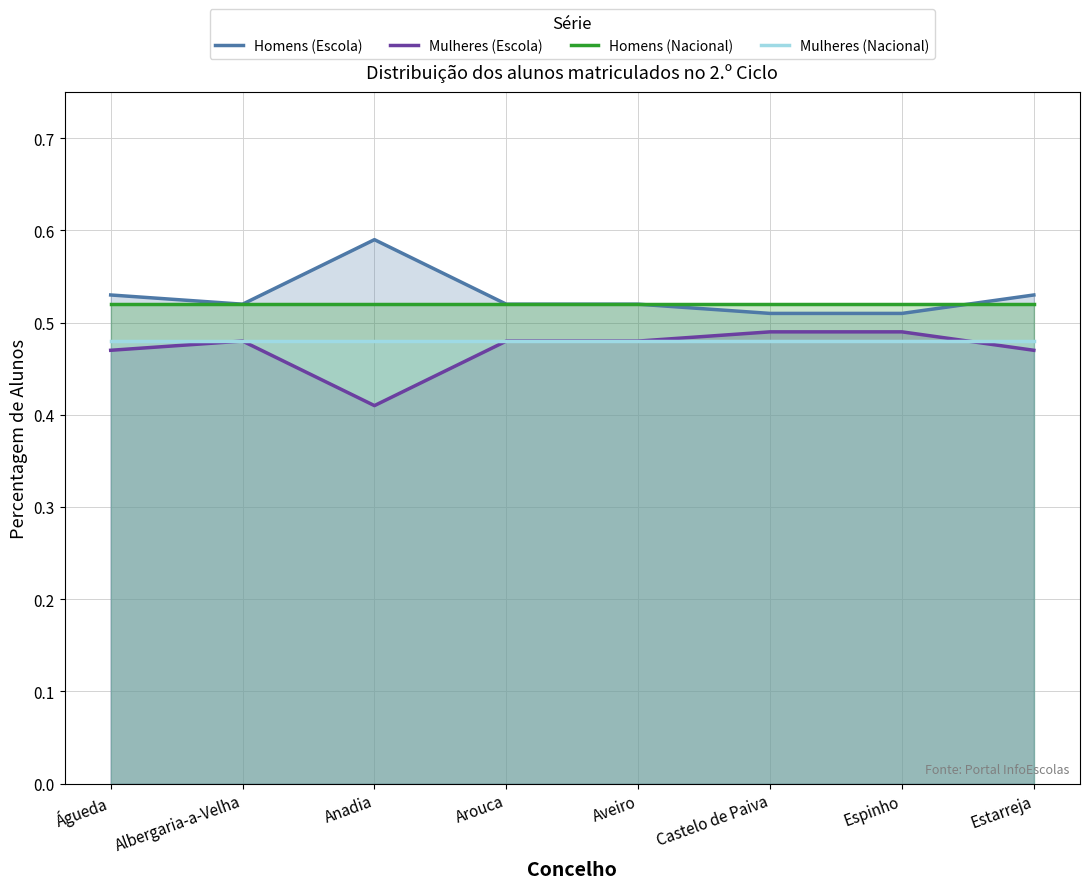

What is the maximum value shown in the chart?

0.6